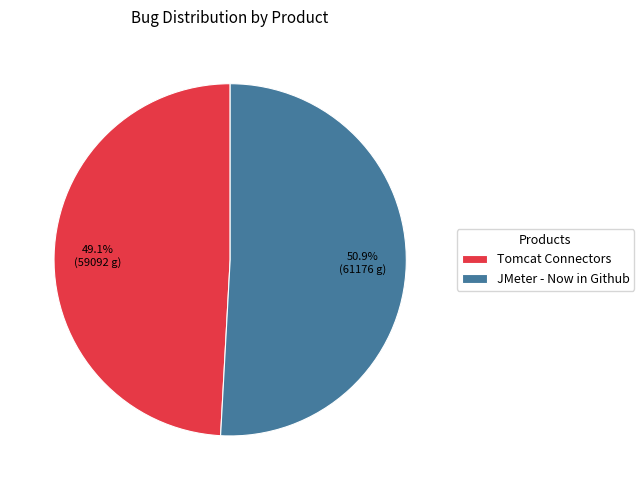

True or false: JMeter - Now in Github accounts for 38% of the total.

False